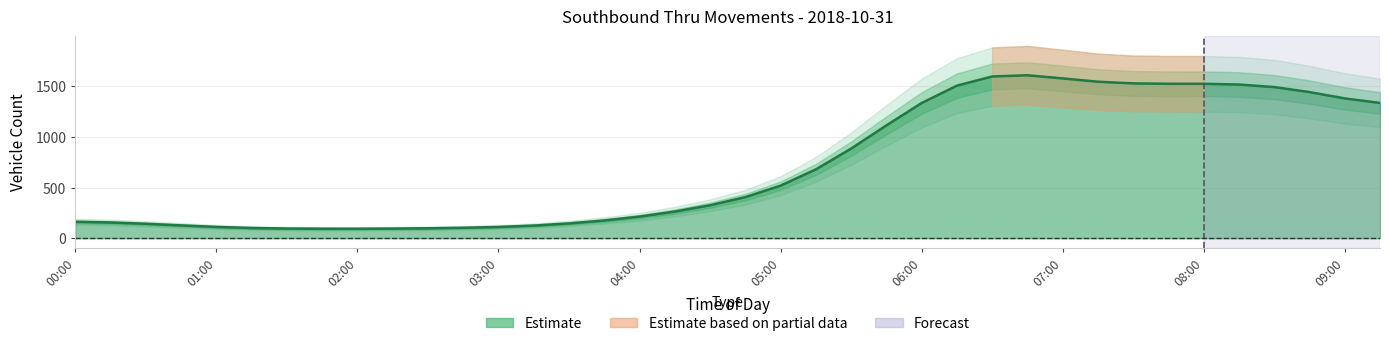

Rank the categories by value from lowest to highest.

02:00, 01:45, 02:15, 01:30, 02:30, 01:15, 02:45, 03:00, 01:00, 03:15, 00:45, 00:30, 03:30, 00:15, 00:00, 03:45, 04:00, 04:15, 04:30, 04:45, 05:00, 05:15, 05:30, 05:45, 06:00, 09:15, 09:00, 08:45, 08:30, 06:15, 08:15, 08:00, 07:45, 07:30, 07:15, 07:00, 06:30, 06:45